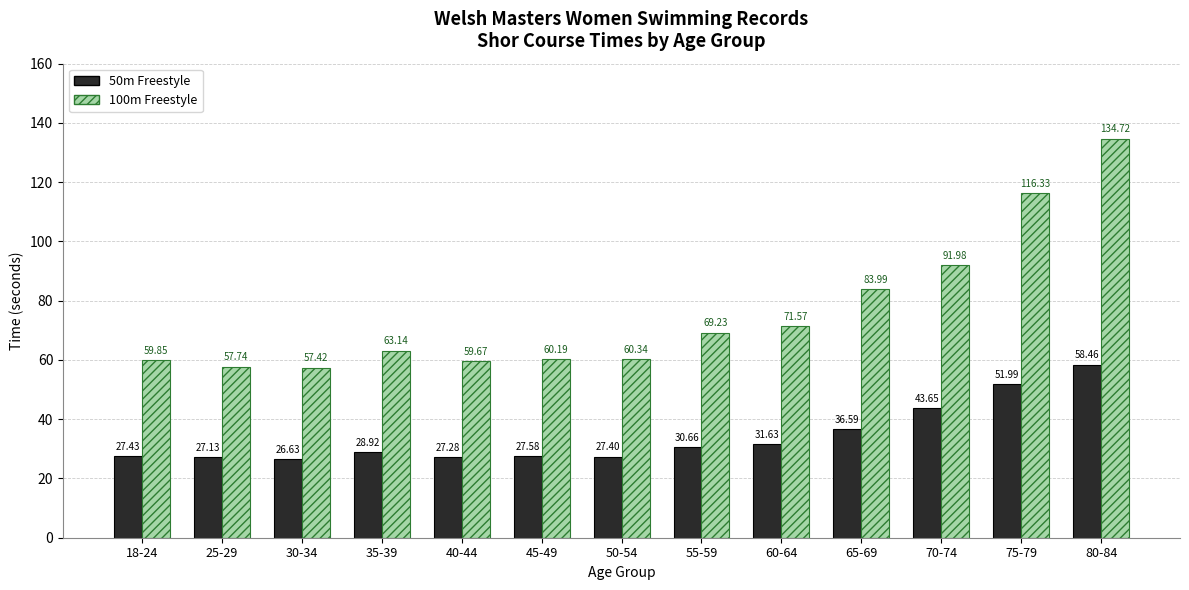

What is the label of the 10th bar from the right?

35-39